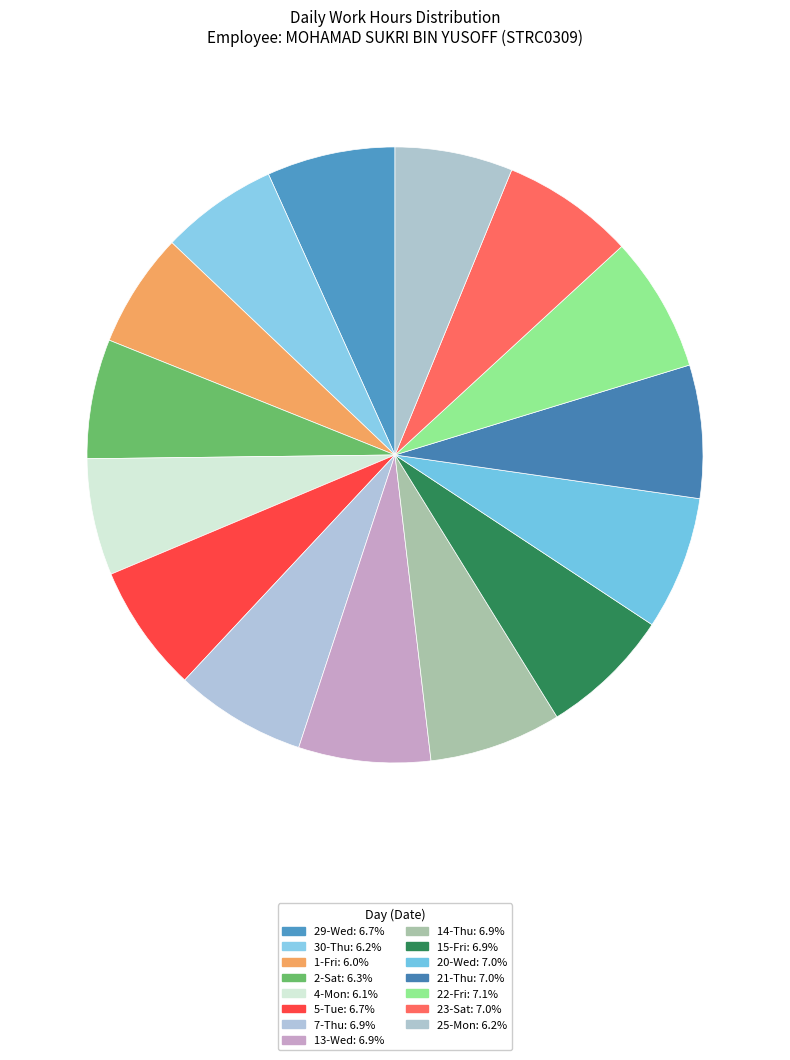

Between 25-Mon and 2-Sat, which is larger?

2-Sat